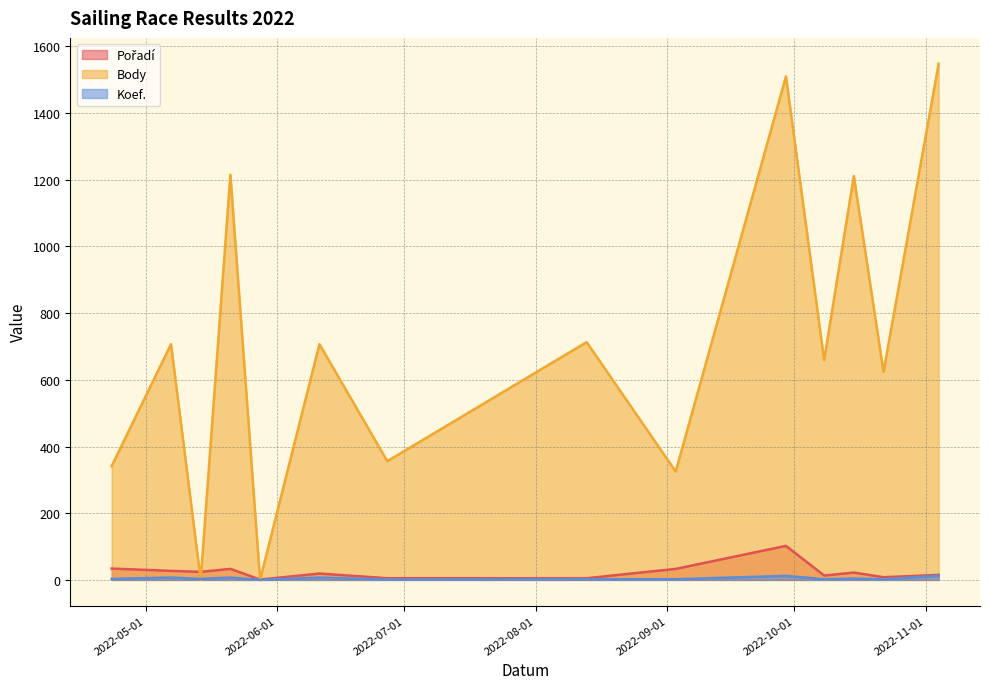

True or false: Pořadí and Koef. cross at least once.

False